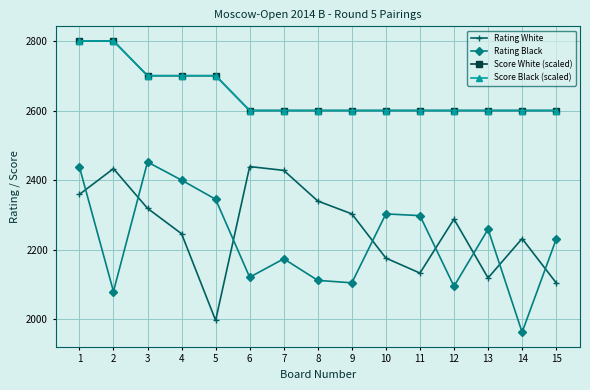

Rank the series at 14 from highest to lowest value.

Score White (scaled), Score Black (scaled), Rating White, Rating Black